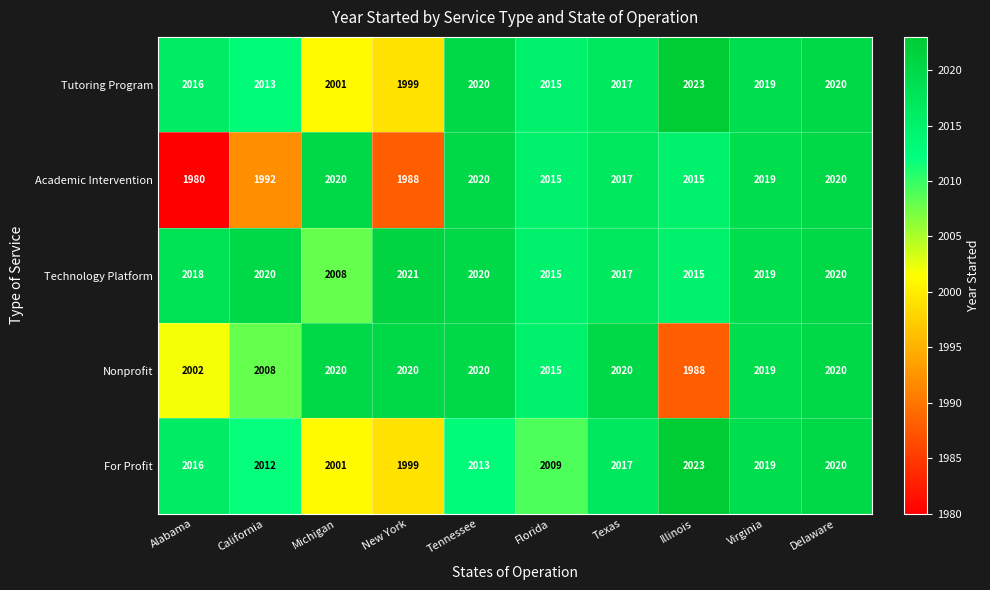

What is the maximum value for Tutoring Program?

2023